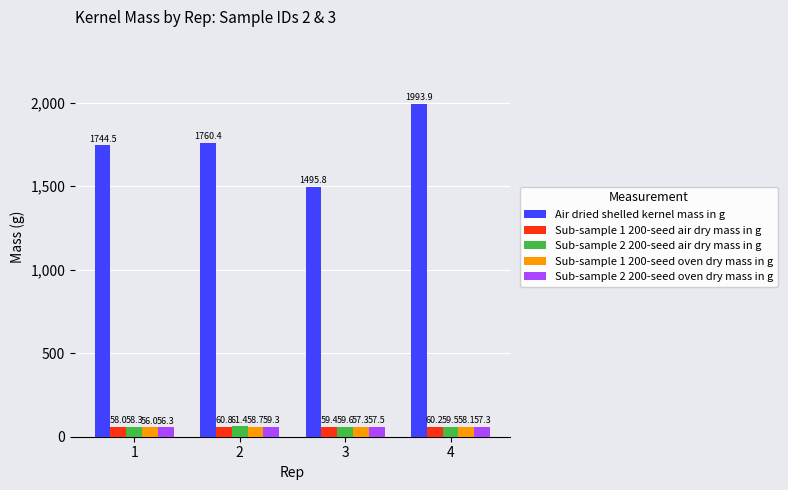

How many bars are there in each group?

5